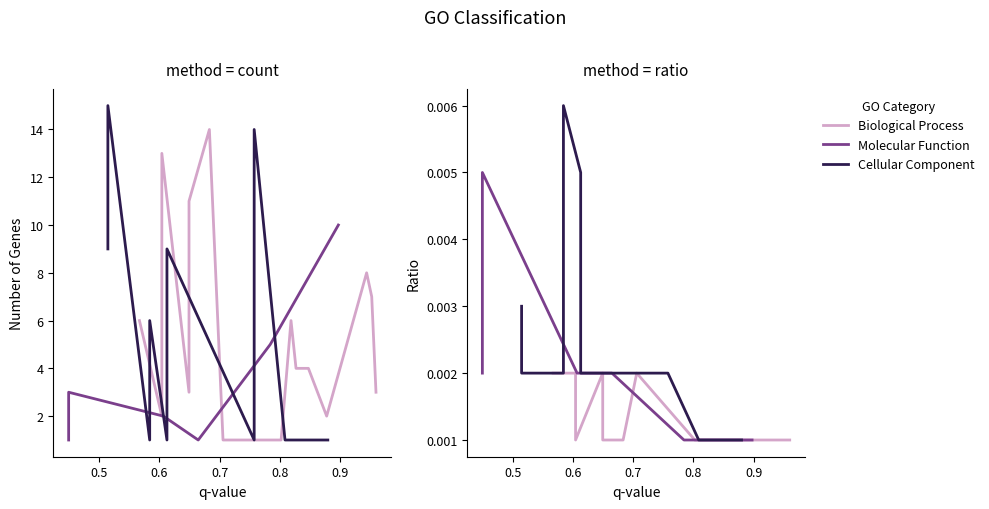

Rank the series at 0 from lowest to highest value.

Molecular Function, Biological Process, Cellular Component